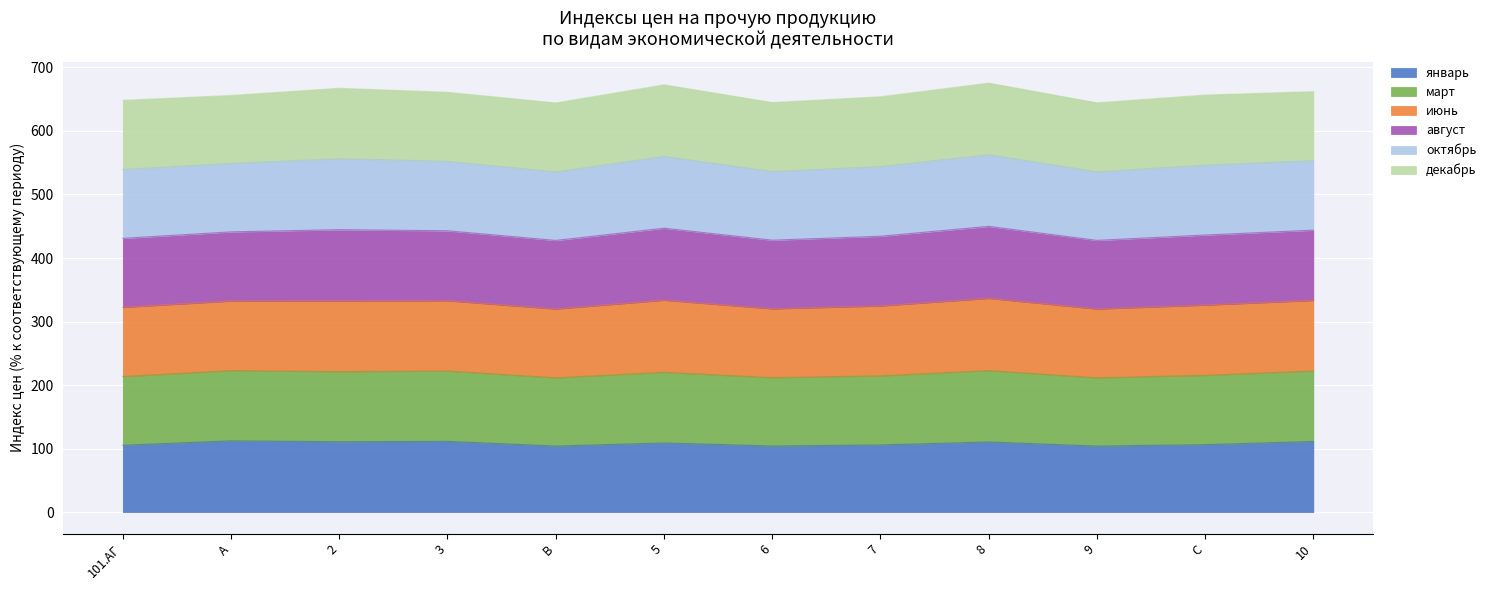

What is the minimum value for январь?

104.0